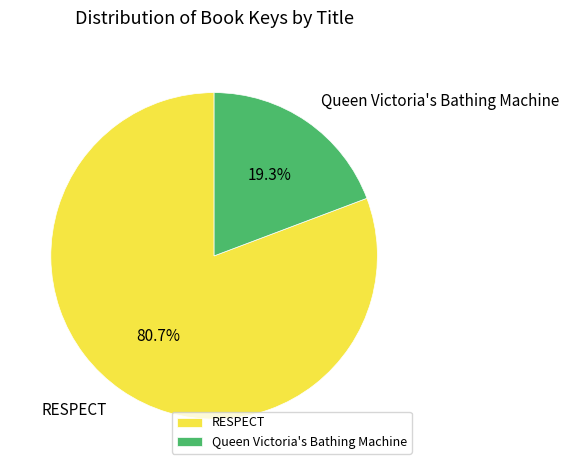

What is the majority slice?

RESPECT